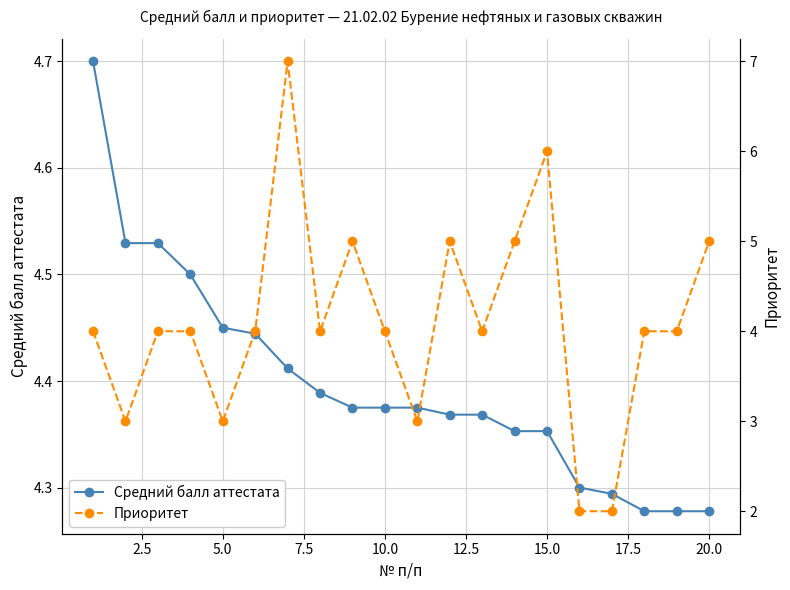

How many series are shown in this chart?

2